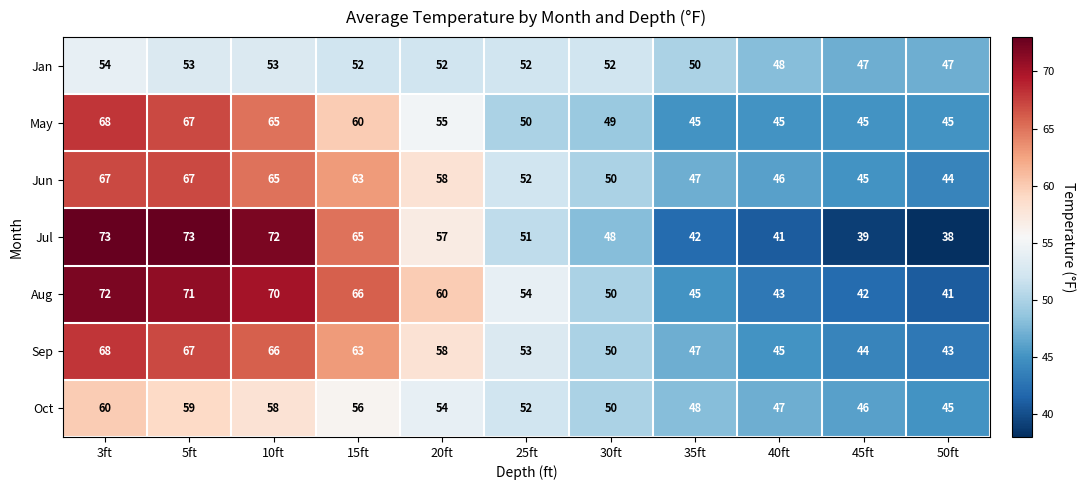

What is the difference between the maximum and minimum values in the Aug series?

31